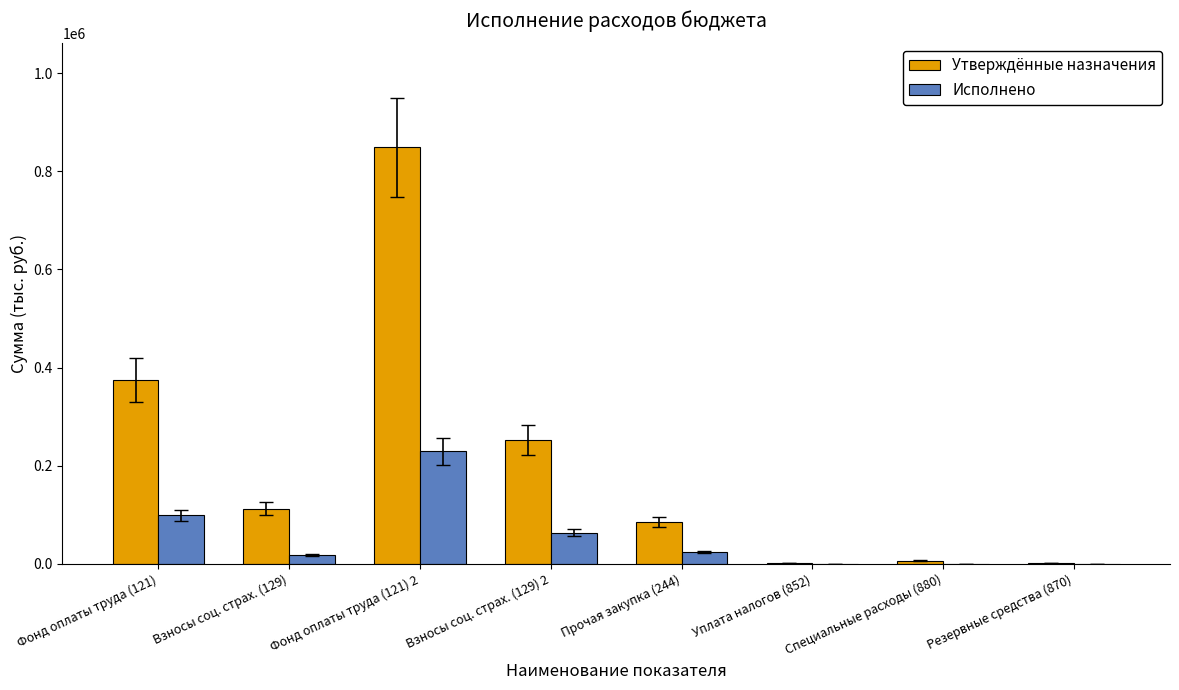

What is the difference between the Утверждённые назначения values at Специальные расходы (880) and Фонд оплаты труда (121) 2?

842814.0